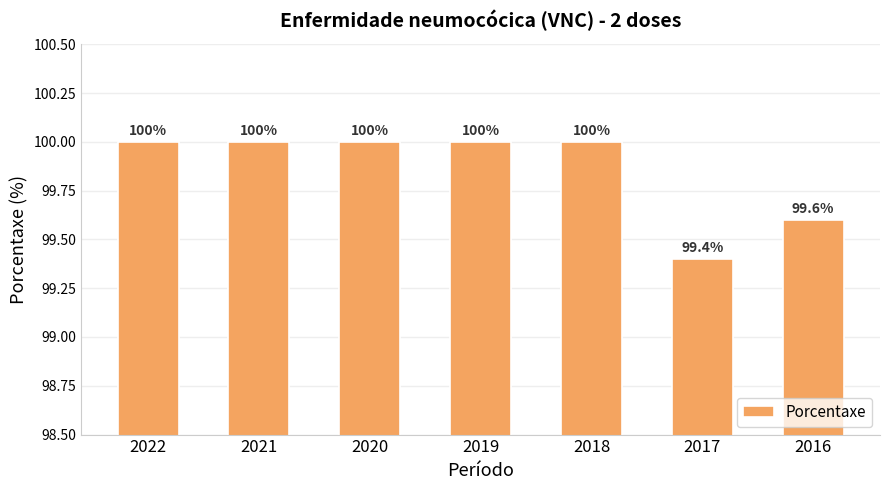

What is the smallest value displayed?

99.4